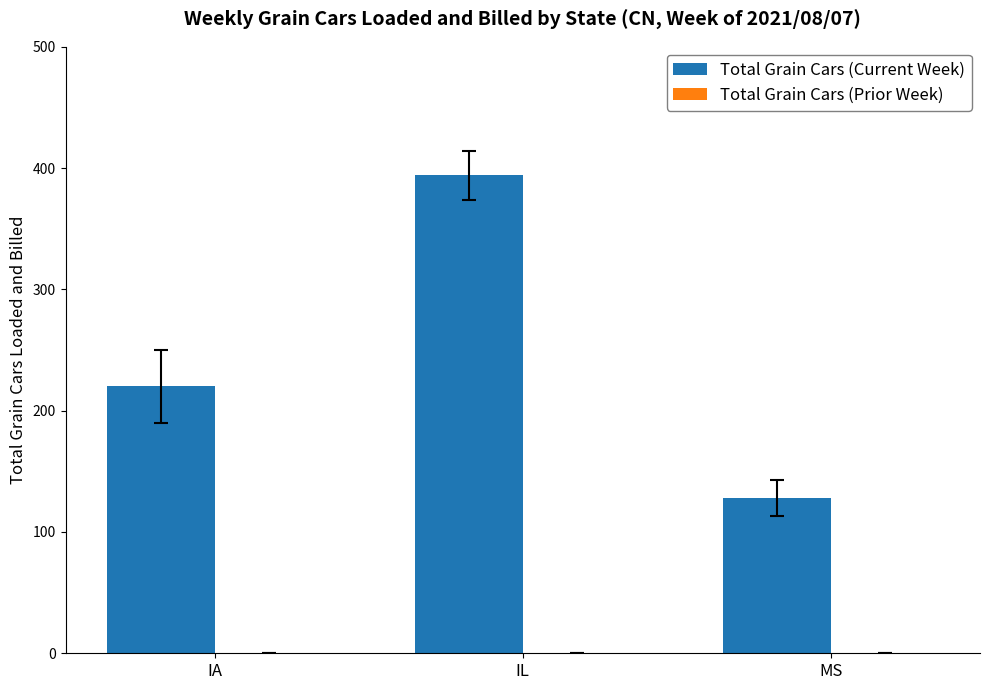

How many categories are shown in the chart?

3